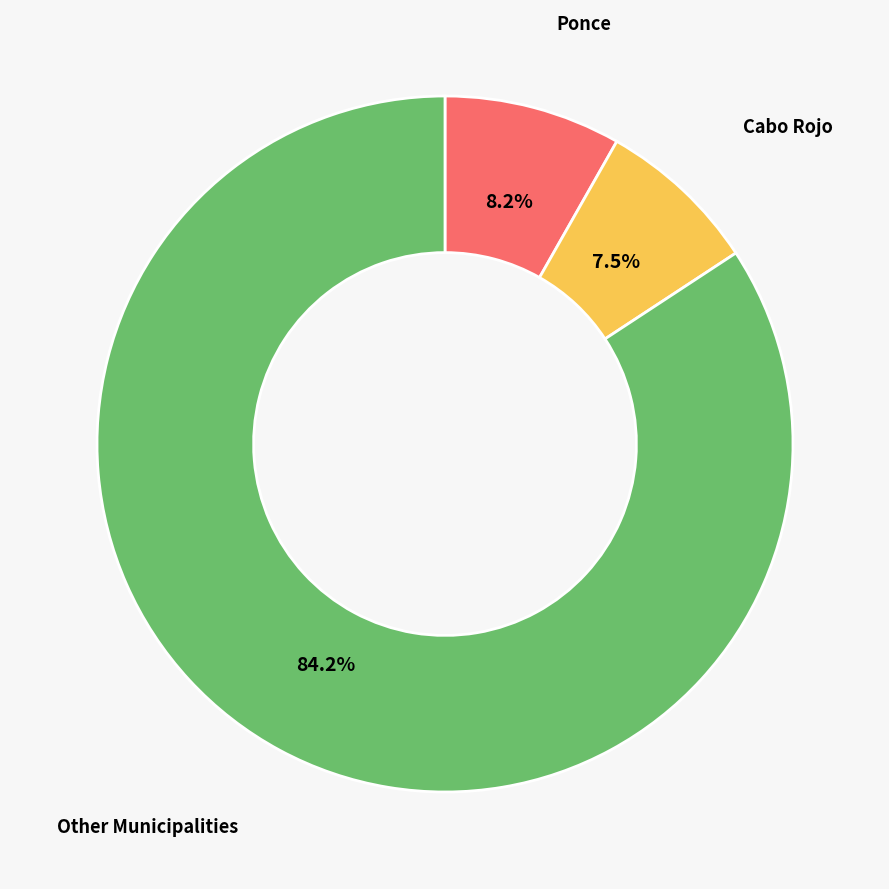

Count the number of slices in the pie.

3